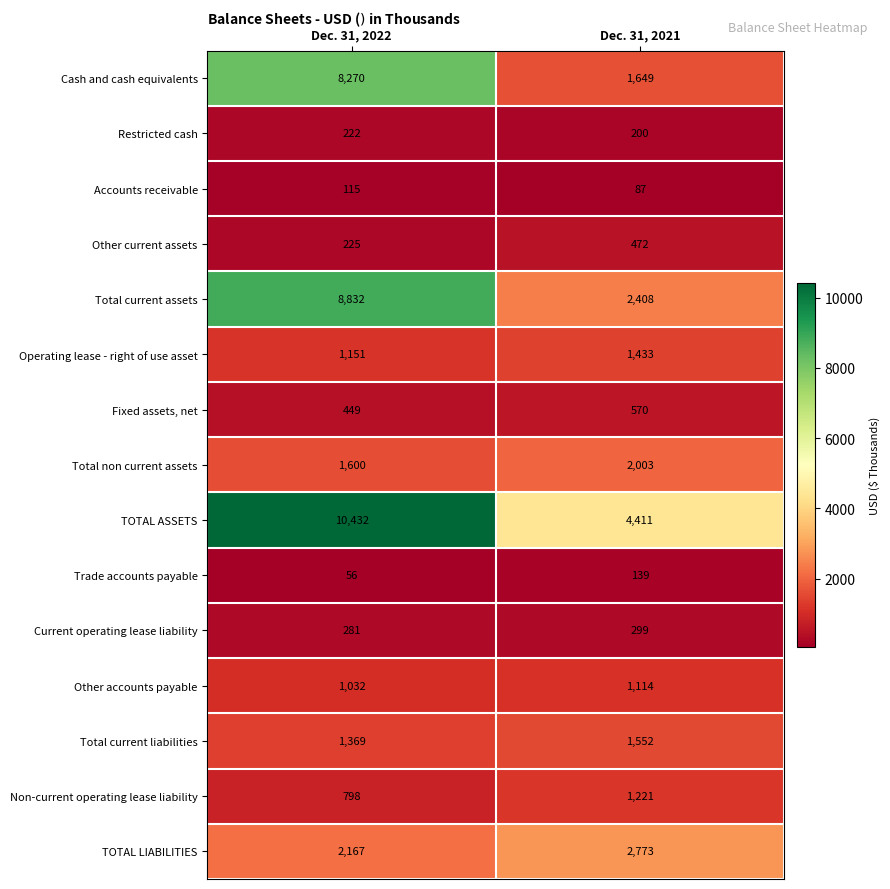

Which series has the largest range (max minus min)?

Cash and cash equivalents